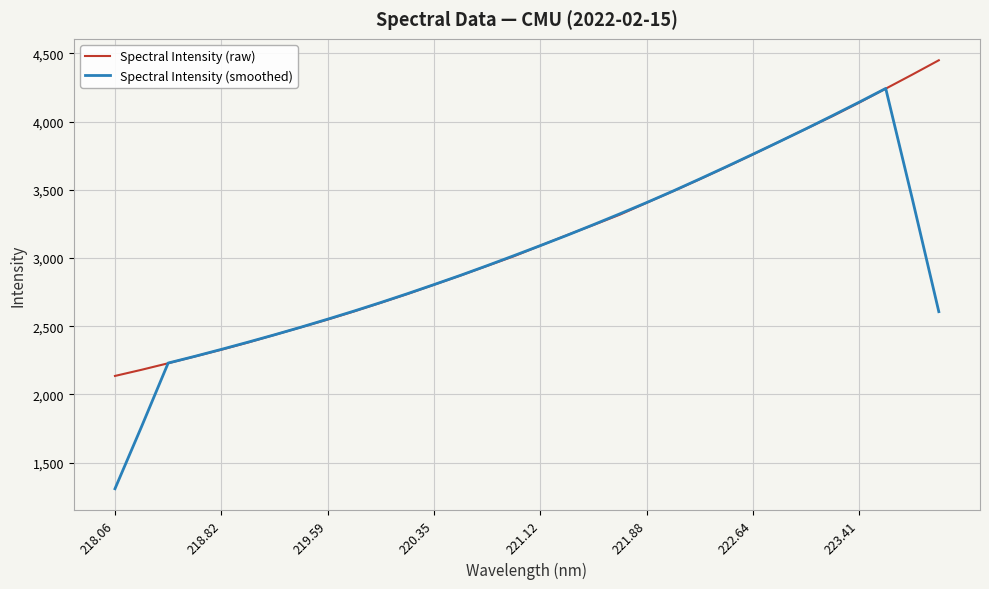

What is the maximum value for Spectral Intensity (raw)?

4449.2